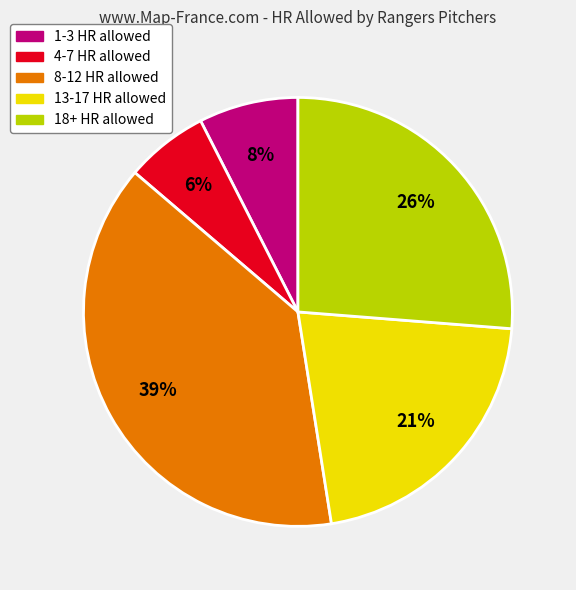

How many segments does this pie chart have?

5